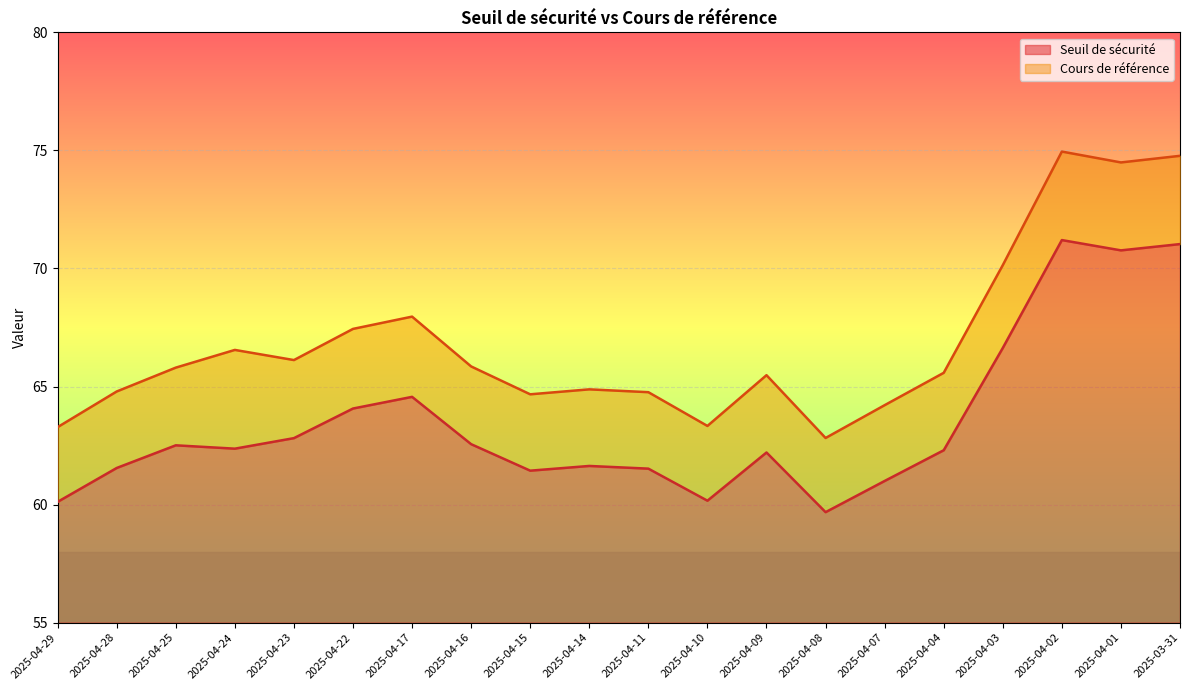

Does the chart display data point markers on the line(s)?

No